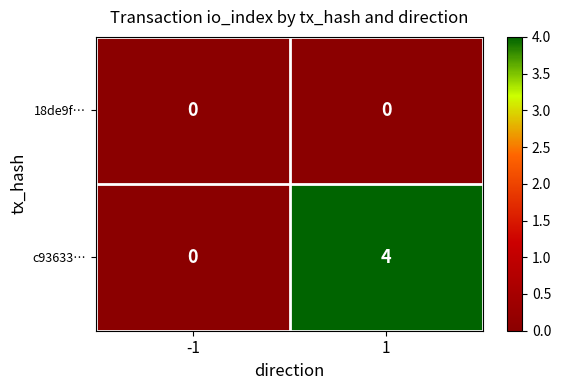

Reading left to right, extract all data points from this chart.

18de9f…: 0	0
c93633…: 0	4